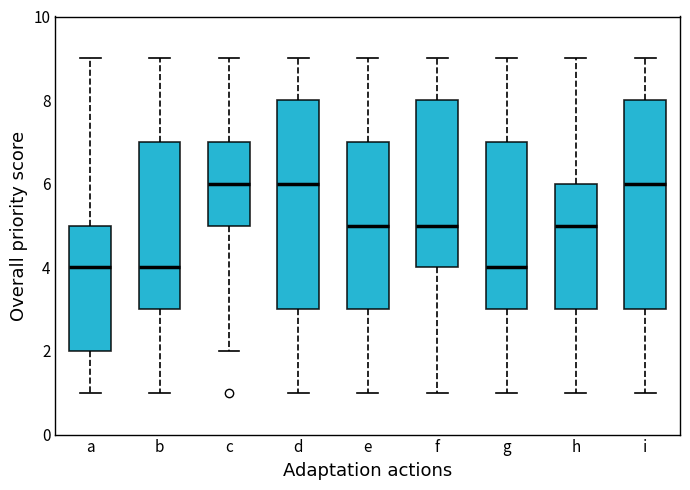

Reading left to right, transcribe this box plot: for each box, give where its median line is, the range the box spans, and where its two whiskers end, as read against the y-axis. The values are not printed on the chart, so give them approximately, as read against the axis.

a: median 4, box 2 to 5, whiskers 1 to 9
b: median 4, box 3 to 7, whiskers 1 to 9
c: median 6, box 5 to 7, whiskers 2 to 9
d: median 6, box 3 to 8, whiskers 1 to 9
e: median 5, box 3 to 7, whiskers 1 to 9
f: median 5, box 4 to 8, whiskers 1 to 9
g: median 4, box 3 to 7, whiskers 1 to 9
h: median 5, box 3 to 6, whiskers 1 to 9
i: median 6, box 3 to 8, whiskers 1 to 9